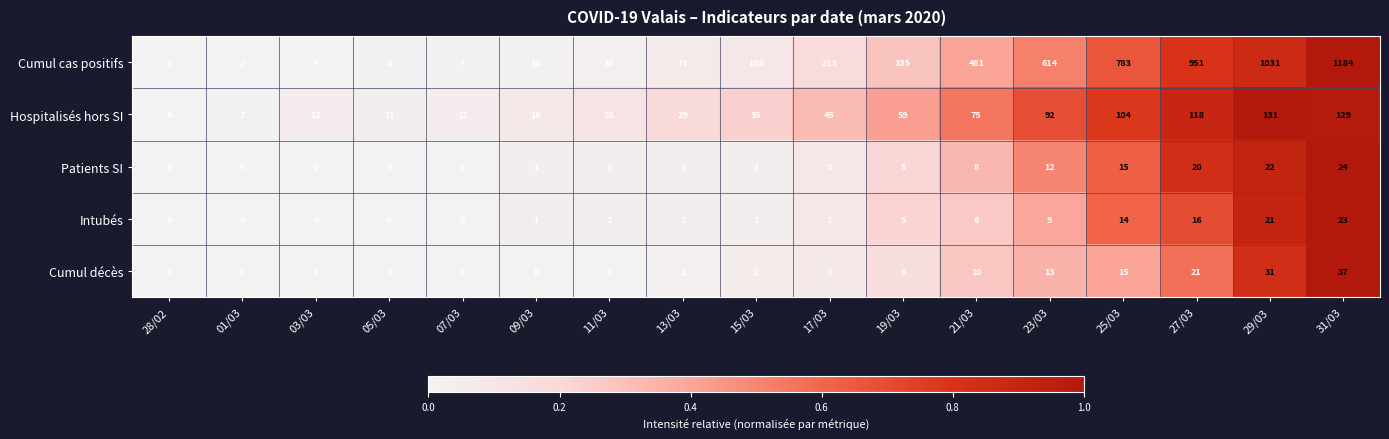

Which series has the largest total across all categories?

Cumul cas positifs